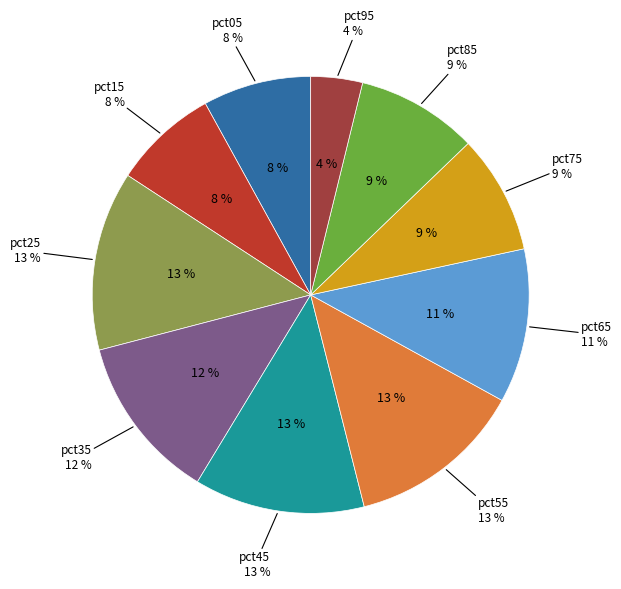

Is it true that pct35 is 26% of the pie?

False